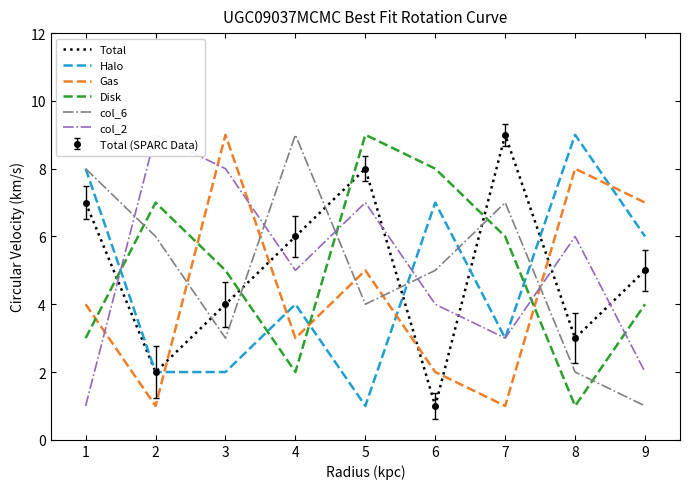

Does the chart display data point markers on the line(s)?

No